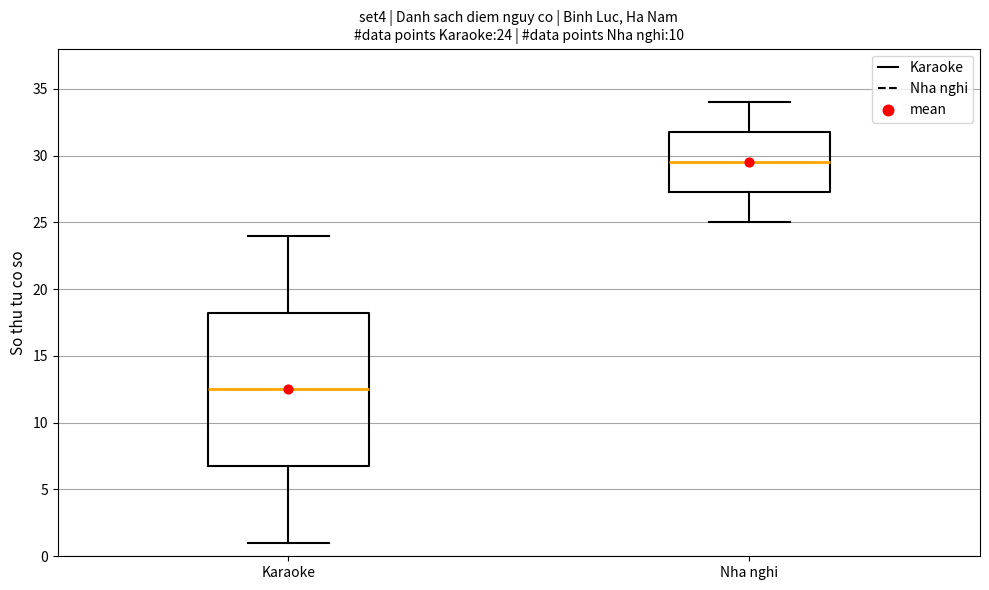

Which box is the tallest, from its lower edge to its upper edge?

Karaoke